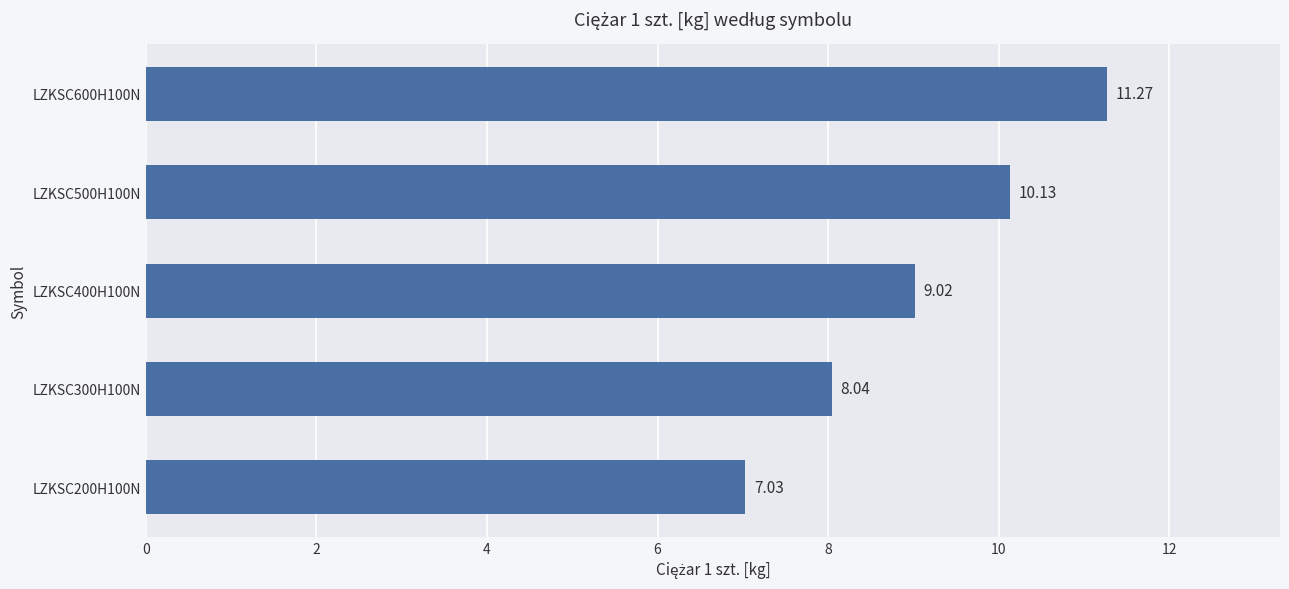

What is the smallest value displayed?

7.0